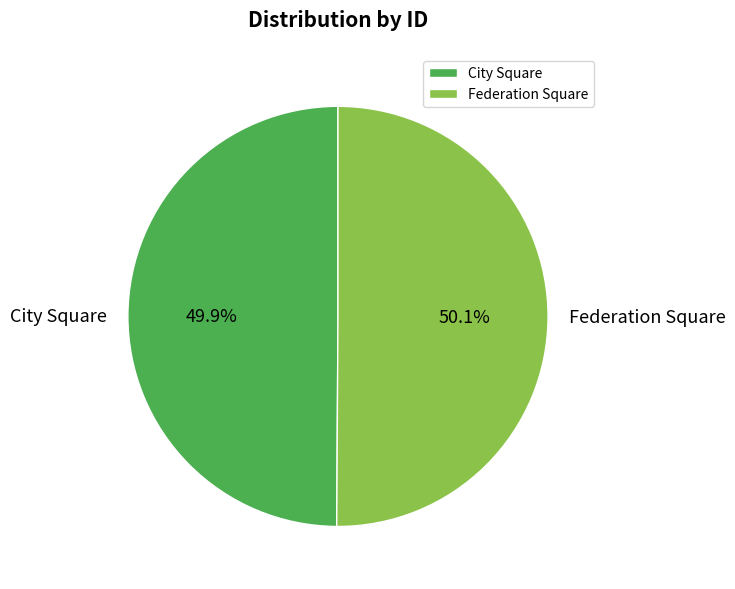

What is the ratio of the value at City Square to the value at Federation Square?

1.0